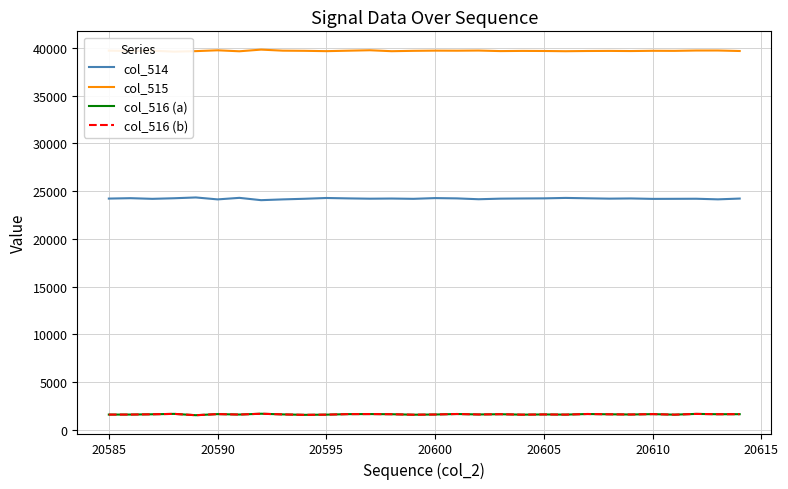

What is the maximum value for col_514?

24338